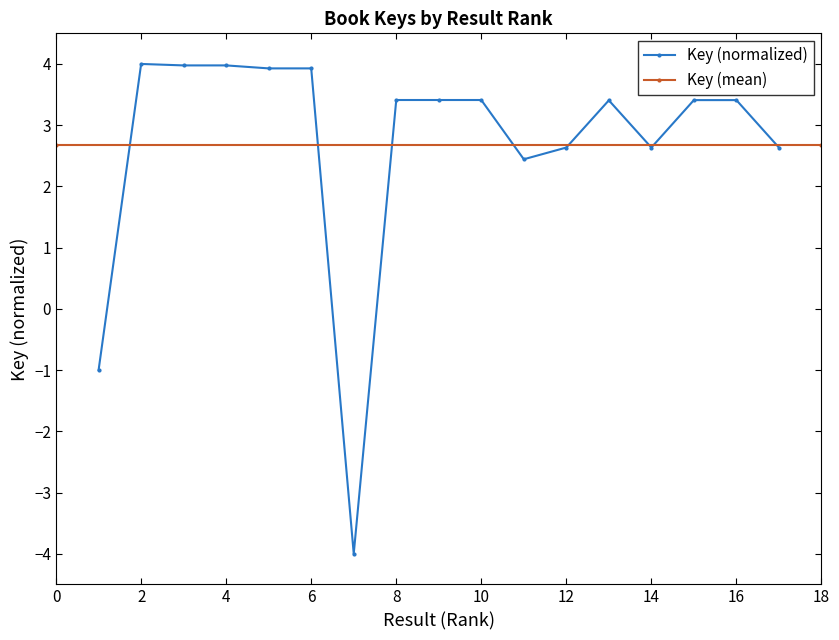

Which label corresponds to the smallest value in the chart?

7